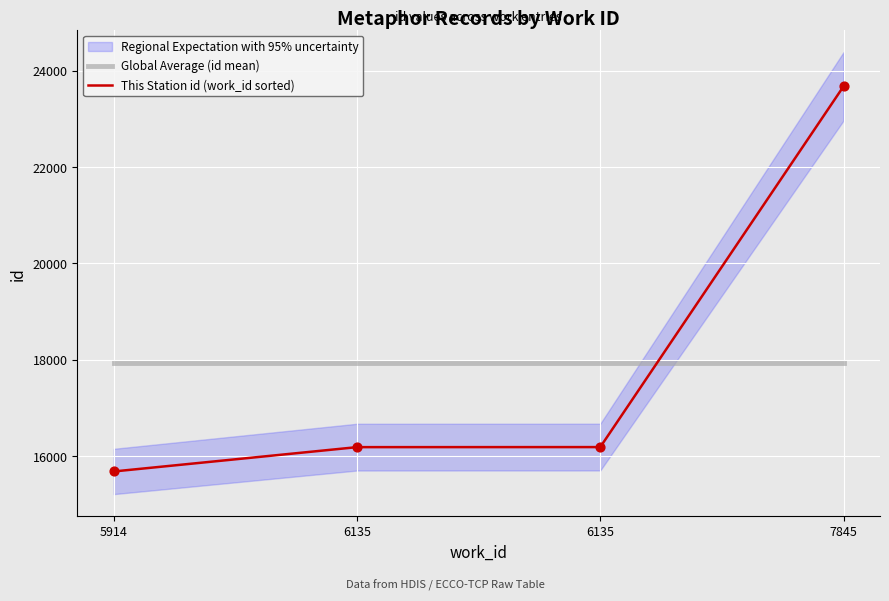

At which category is the sum across all series the highest?

7845